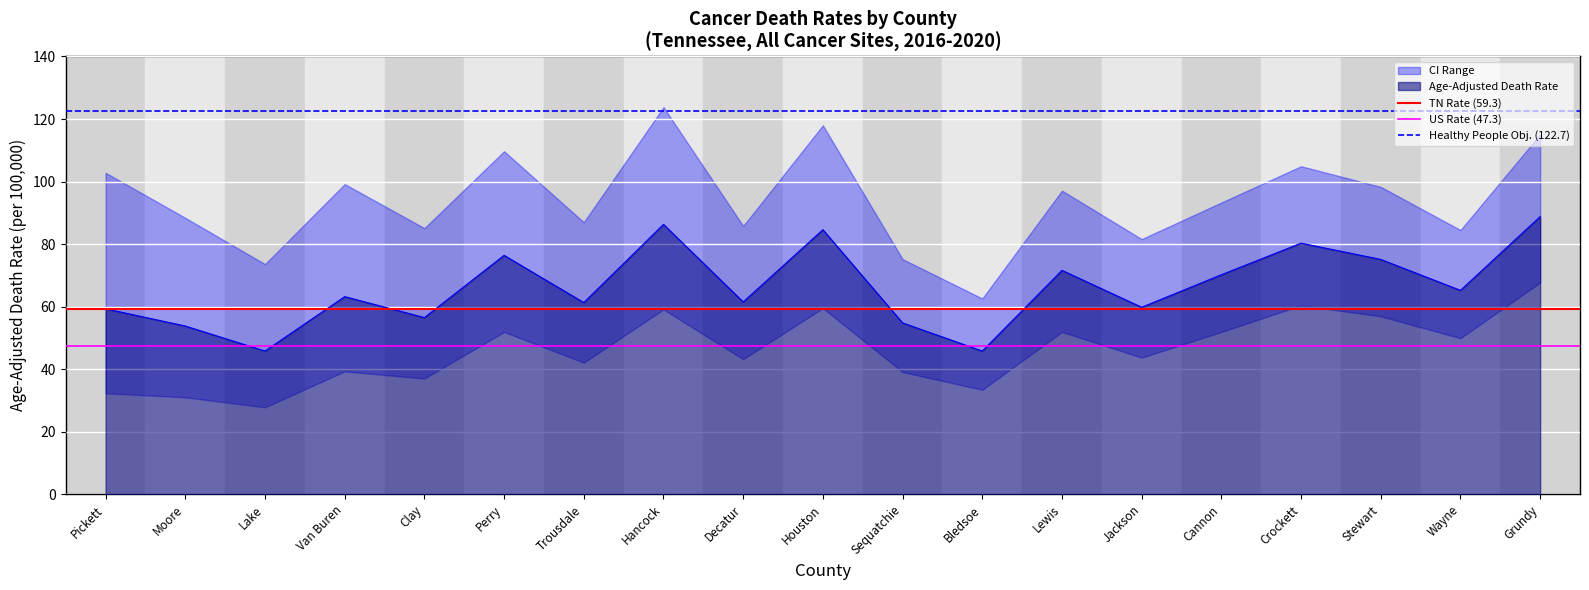

Is it true that Age-Adjusted Death Rate equals 76.4 at Perry?

True